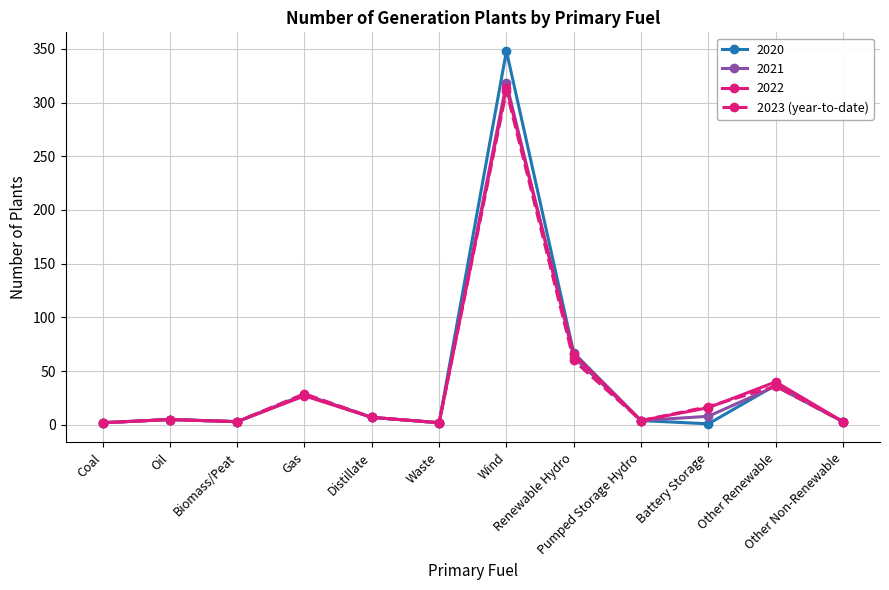

What is the greatest value displayed?

348